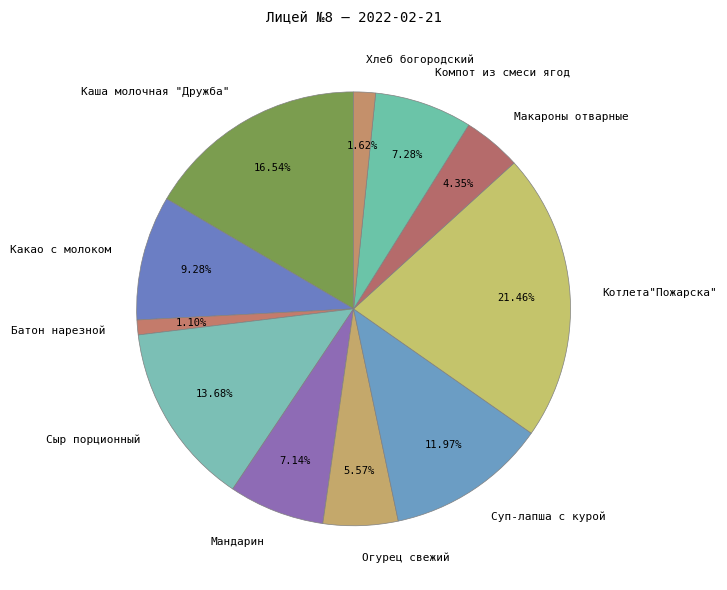

What percentage is the Компот из смеси ягод slice, to the nearest percent?

7%